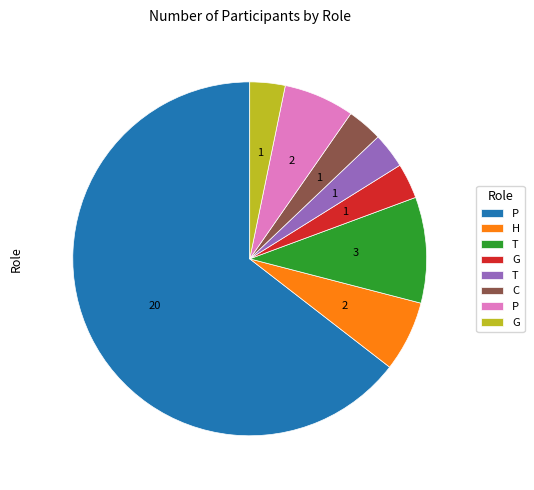

Is there a majority slice in this chart?

Yes